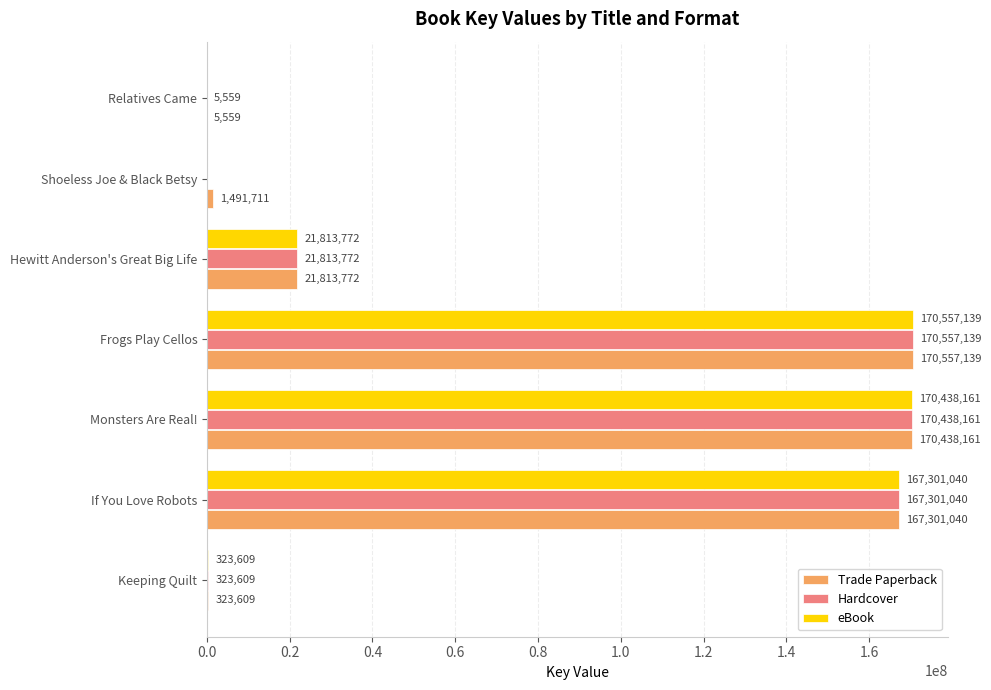

What is the average value of the Hardcover series?

75777040